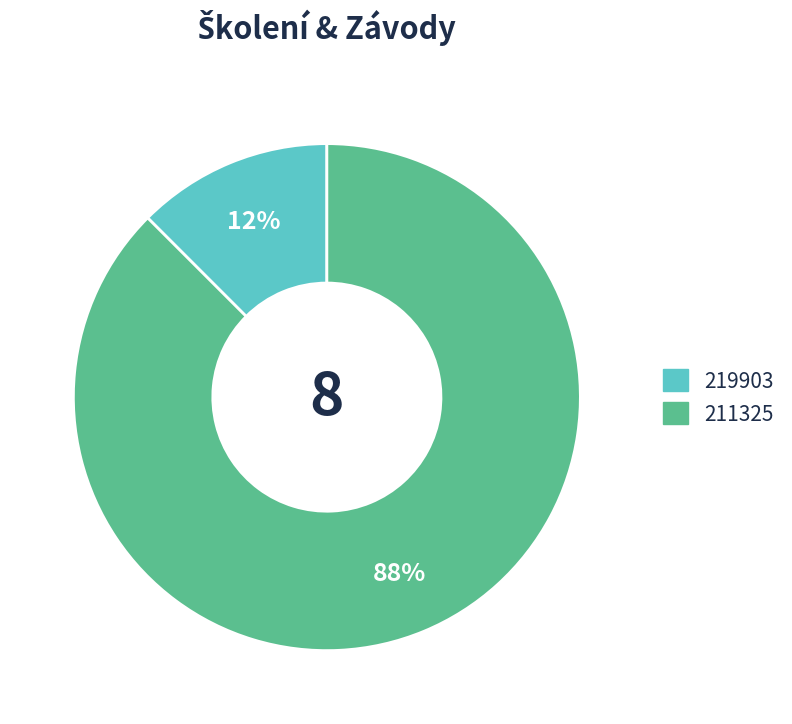

Which has a higher value, 219903 or 211325?

211325